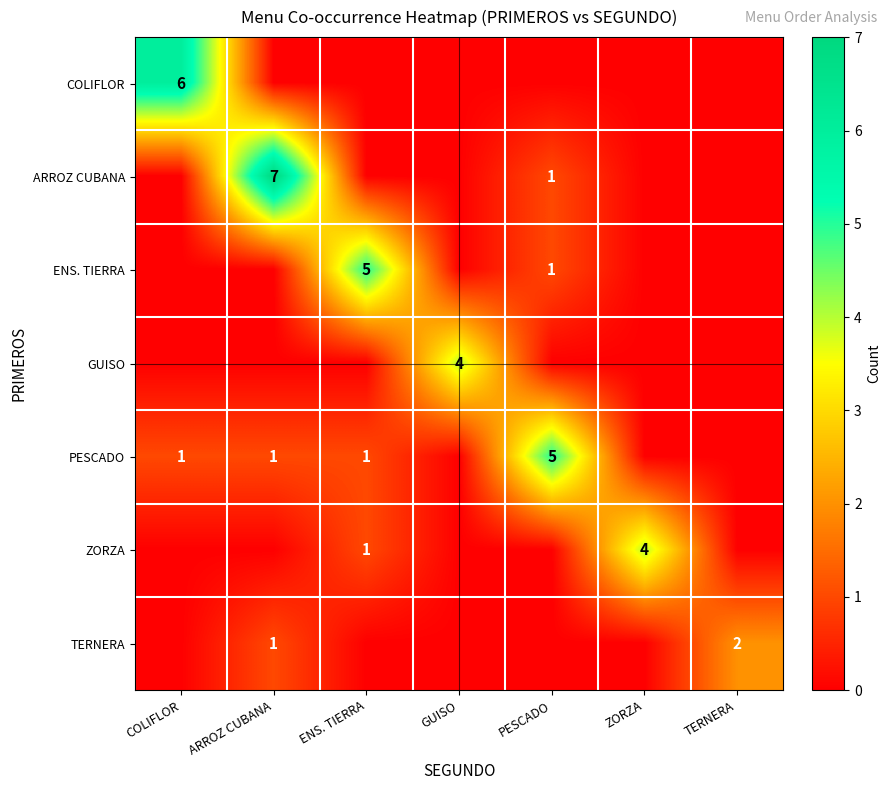

True or false: ARROZ CUBANA has a value of 1 at PESCADO.

True